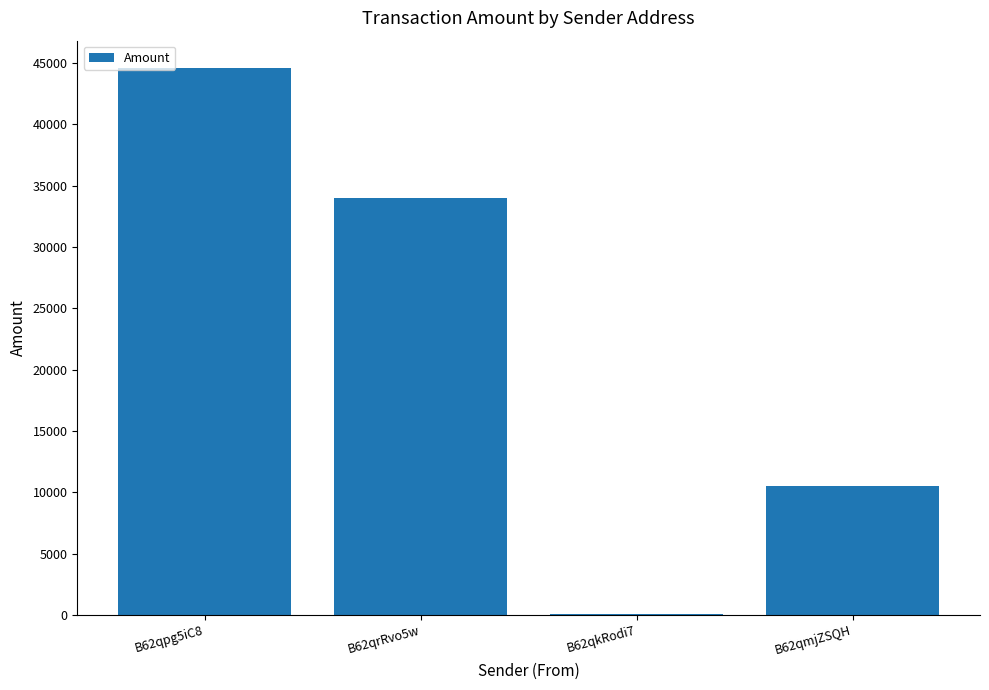

What is the change in value from B62qrRvo5w to B62qmjZSQH?

-23451.9